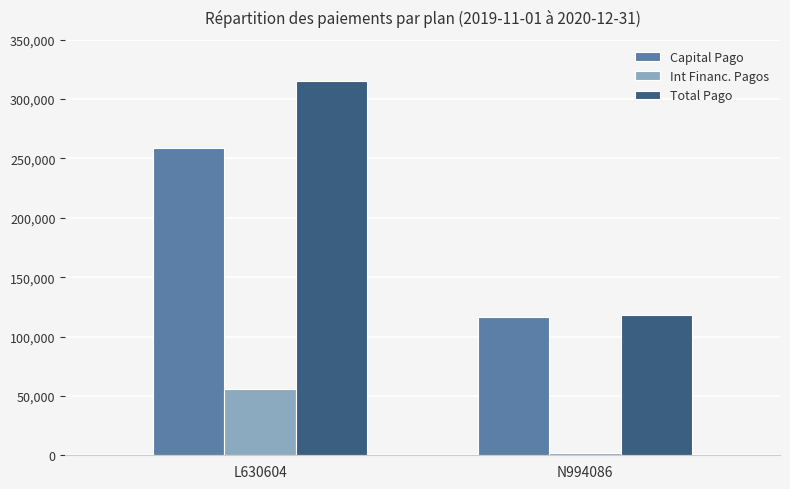

How many data points does each series have?

2